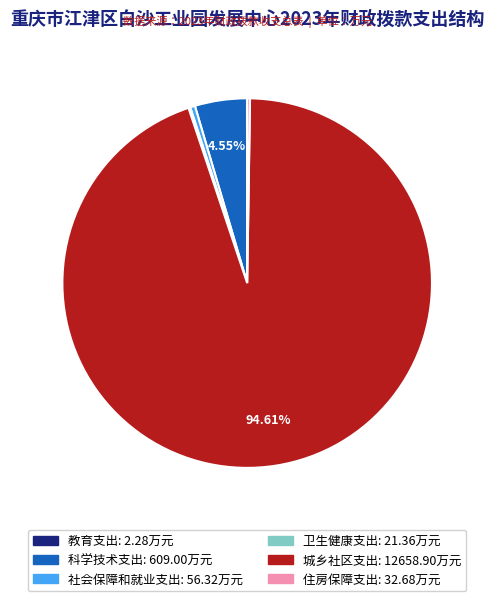

Is 科学技术支出 the majority of the pie?

No